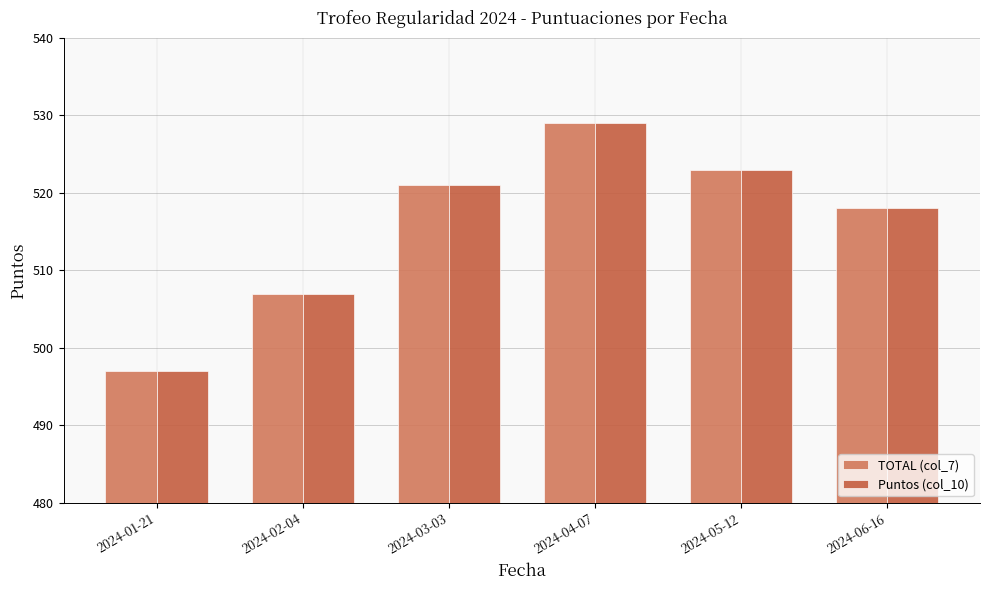

The Puntos (col_10) series shows 507 at 2024-02-04. True or false?

True